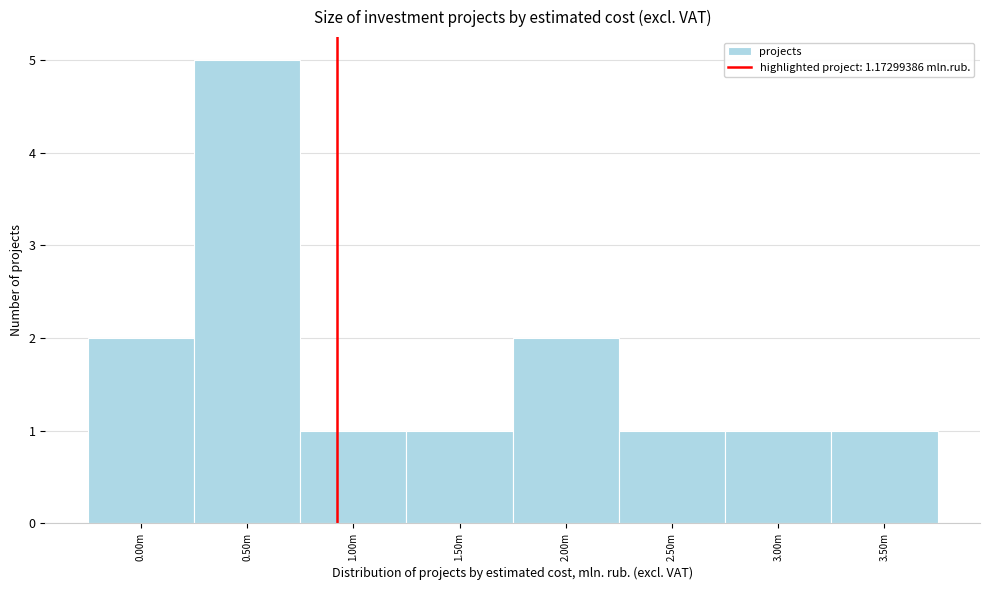

Reading right to left, extract all data points from this chart.

1	1	1	2	1	1	5	2